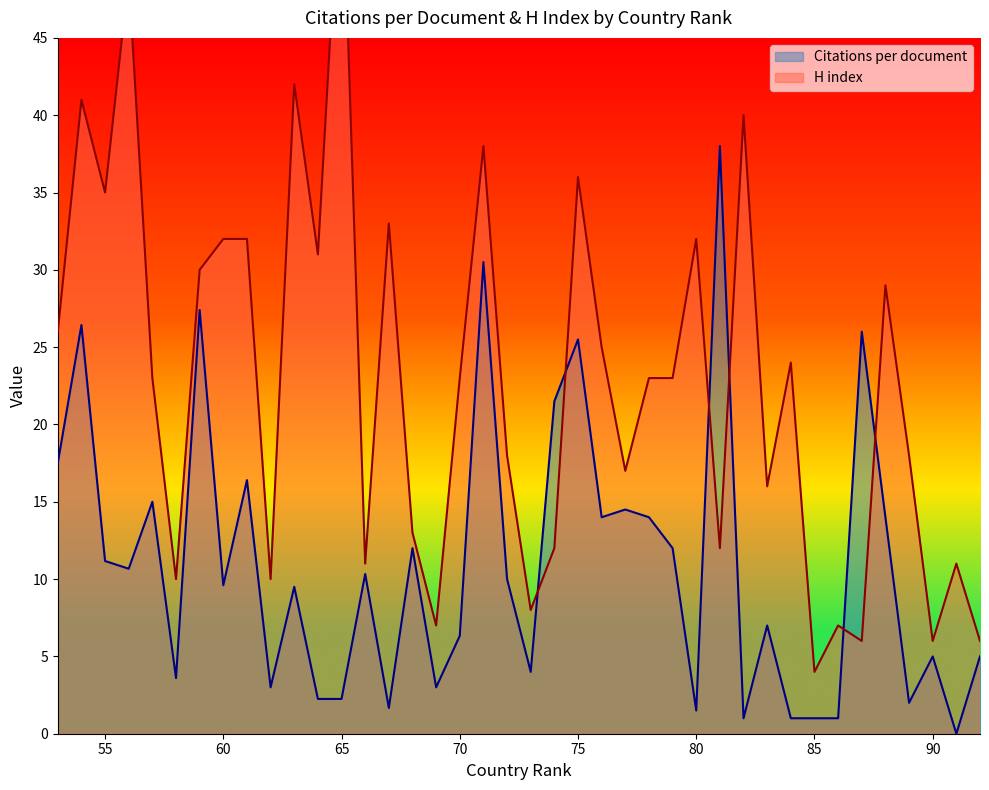

What is the difference between the maximum and minimum values in the H index series?

54.0